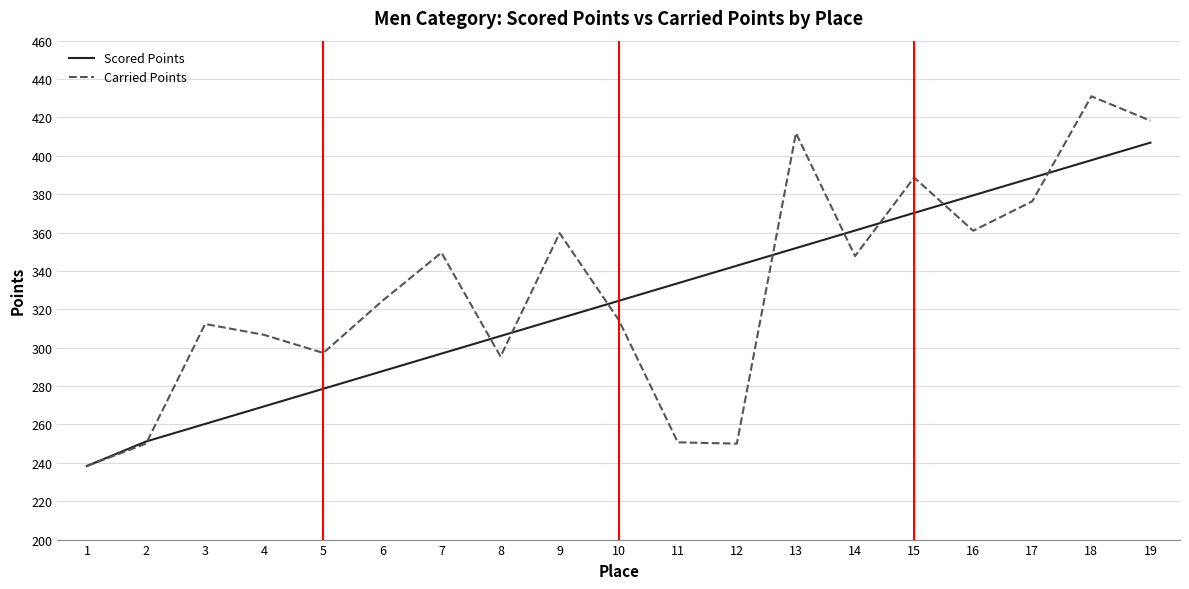

What is the sum of the Carried Points values at 18 and 13?

842.9